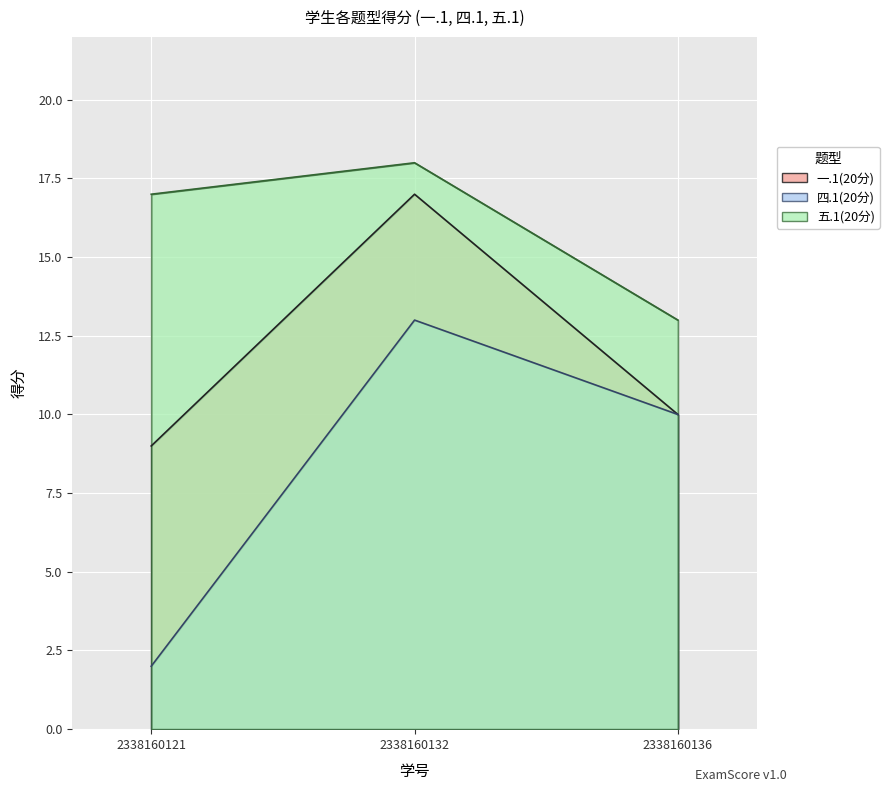

Does the chart display data point markers on the line(s)?

No